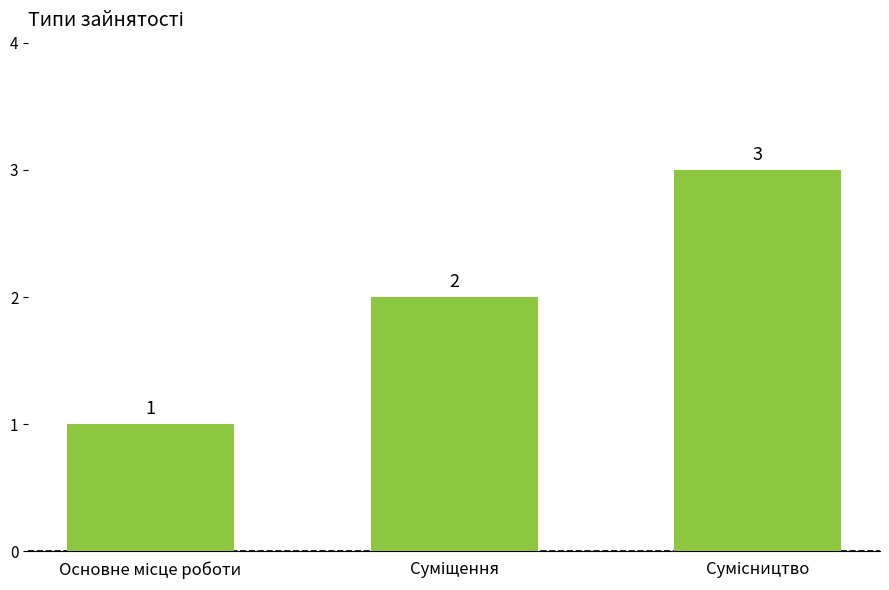

What is the value of the 2nd bar from the left?

2